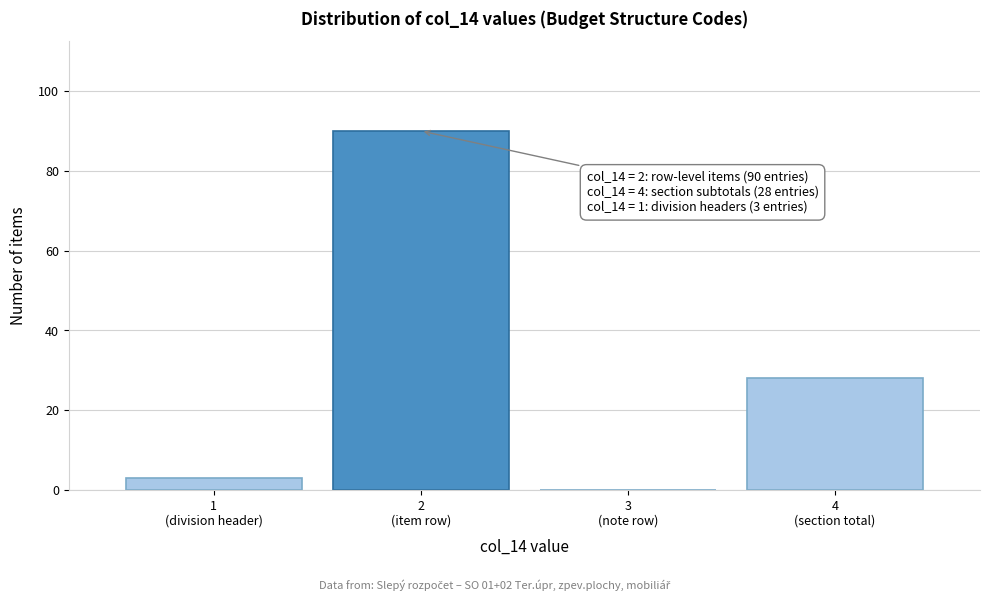

What is the sum of all values?

121